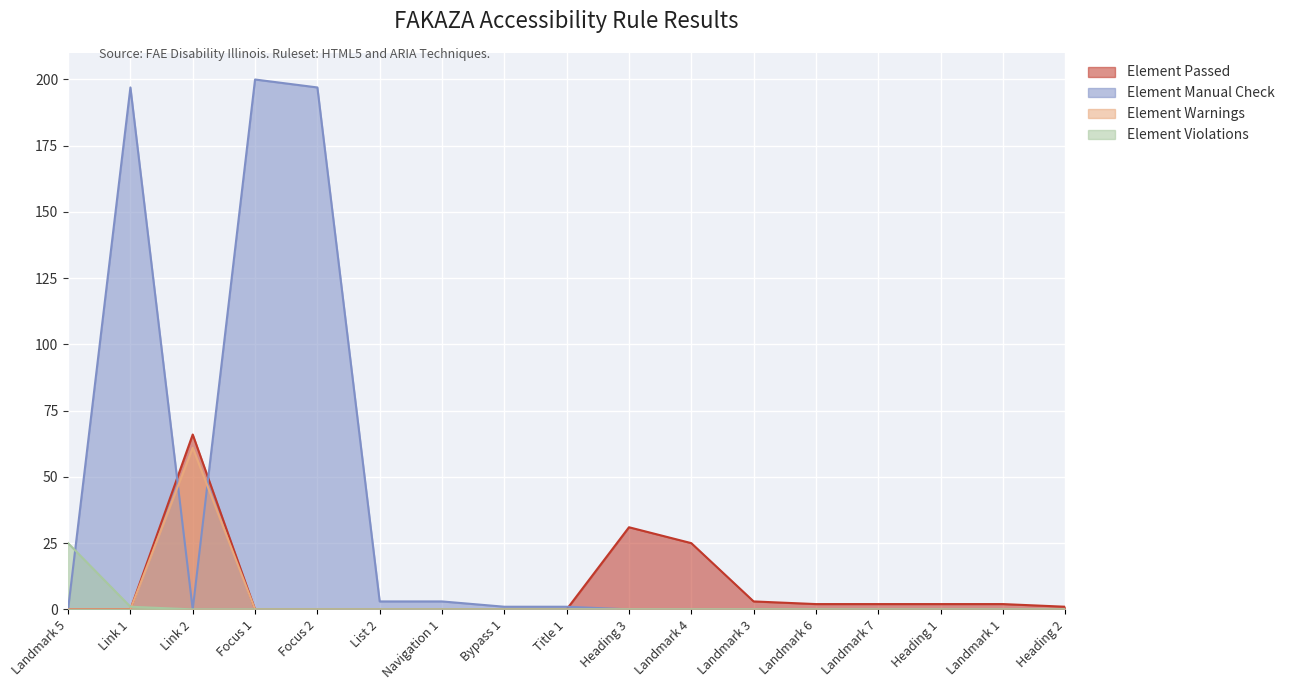

Which series ends up on top after the final intersection of Element Passed and Element Manual Check?

Element Passed